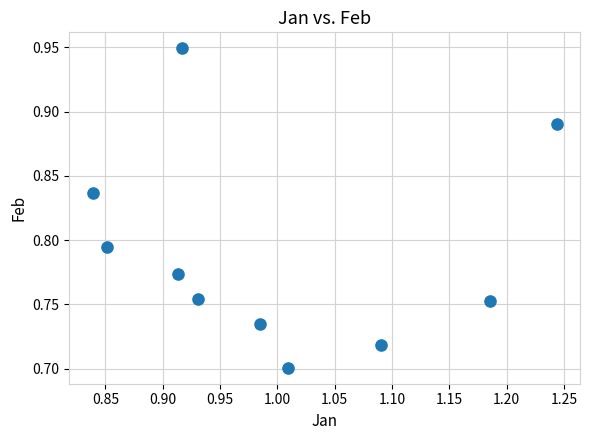

What is the average X value?

1.0